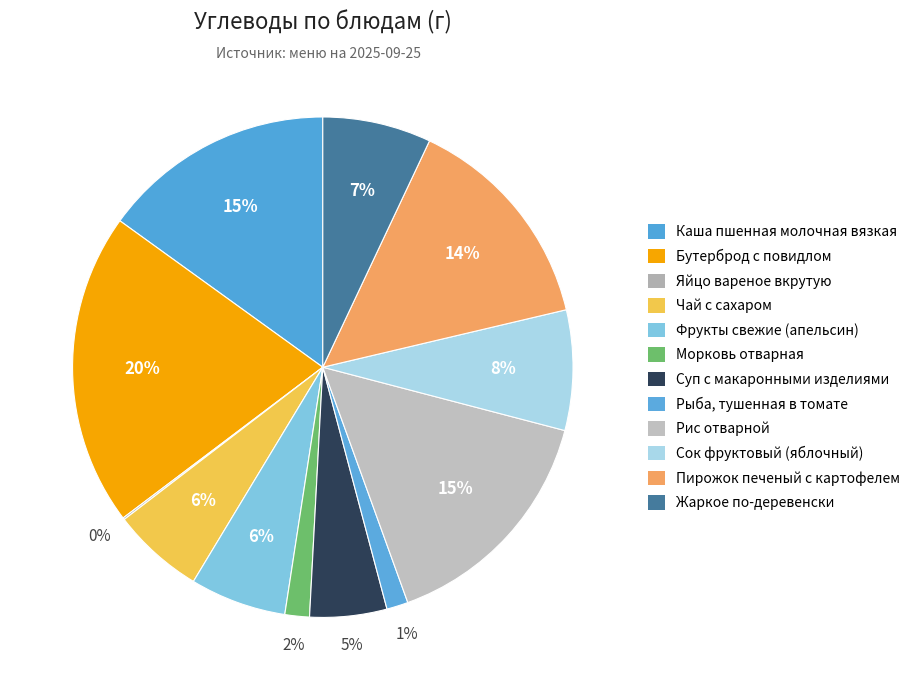

Rank the categories by value from lowest to highest.

Яйцо вареное вкрутую, Рыба, тушенная в томате, Морковь отварная, Суп с макаронными изделиями, Чай с сахаром, Фрукты свежие (апельсин), Жаркое по-деревенски, Сок фруктовый (яблочный), Пирожок печеный с картофелем, Каша пшенная молочная вязкая, Рис отварной, Бутерброд с повидлом